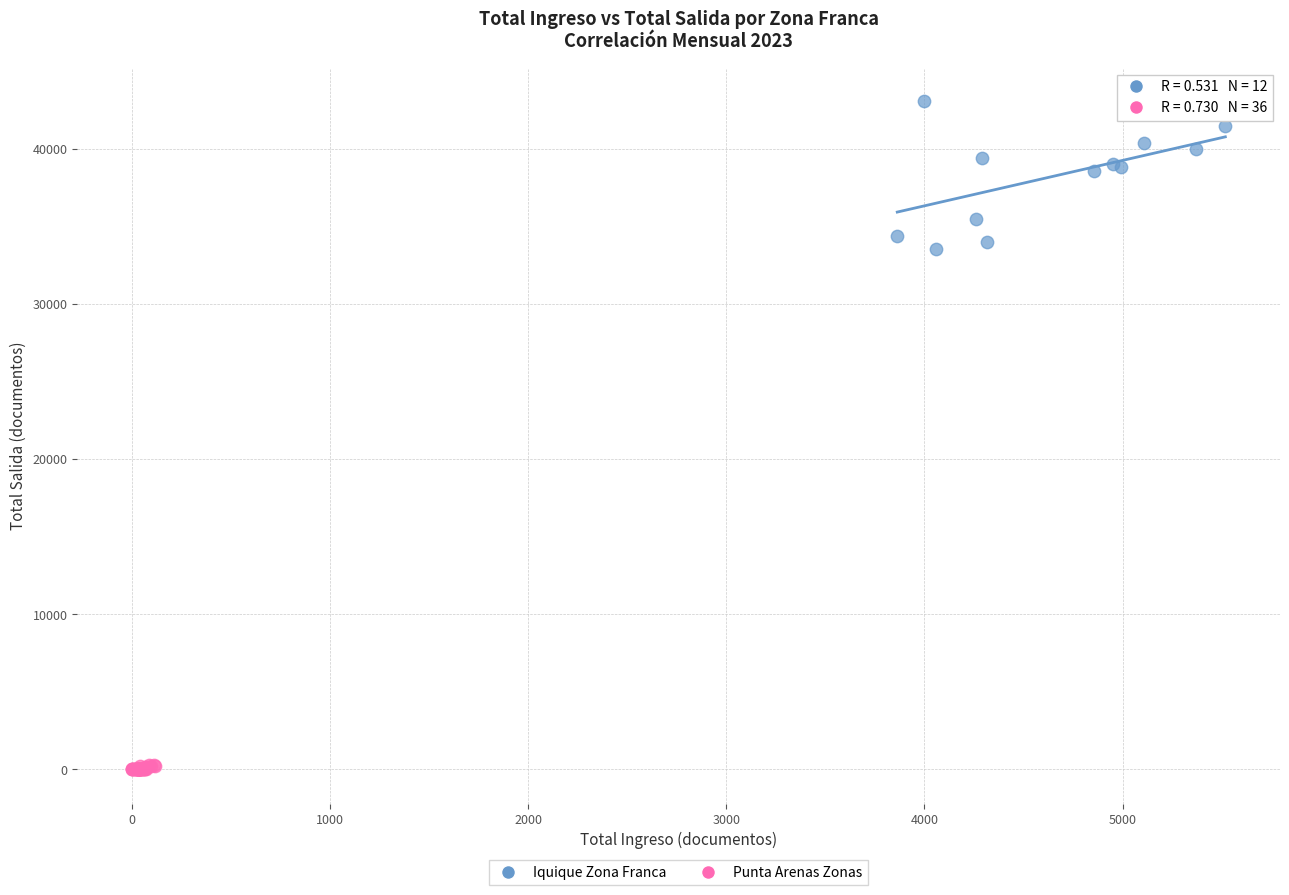

Which series contains the highest Y value?

Iquique Zona Franca